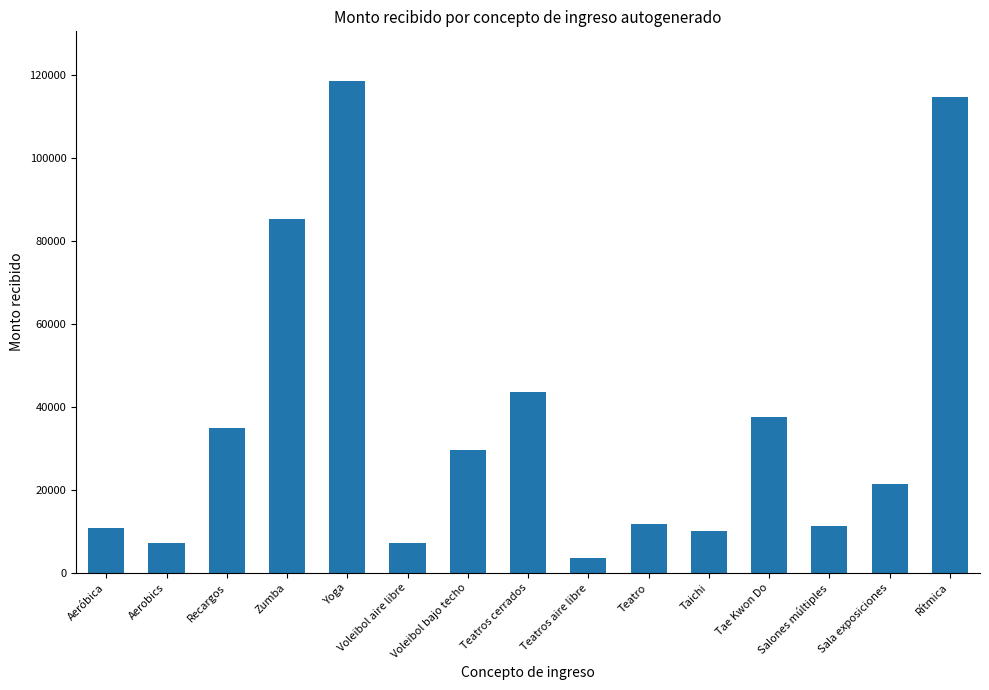

True or false: the data shows 23856.4 at Recargos.

False